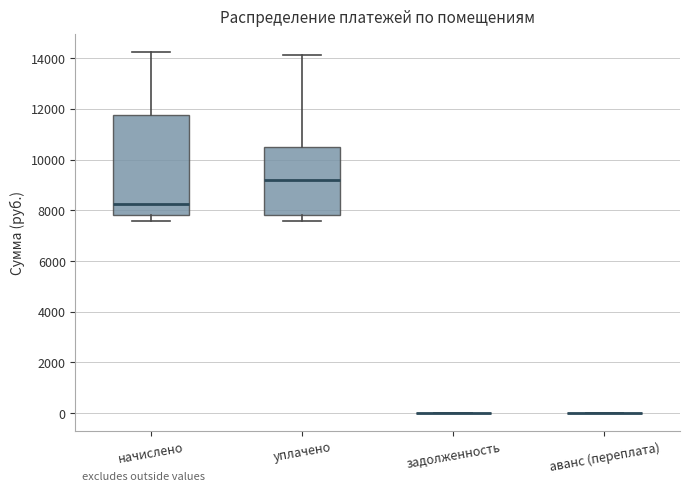

Comparing the boxes themselves (not the whiskers), which one is the tallest?

начислено